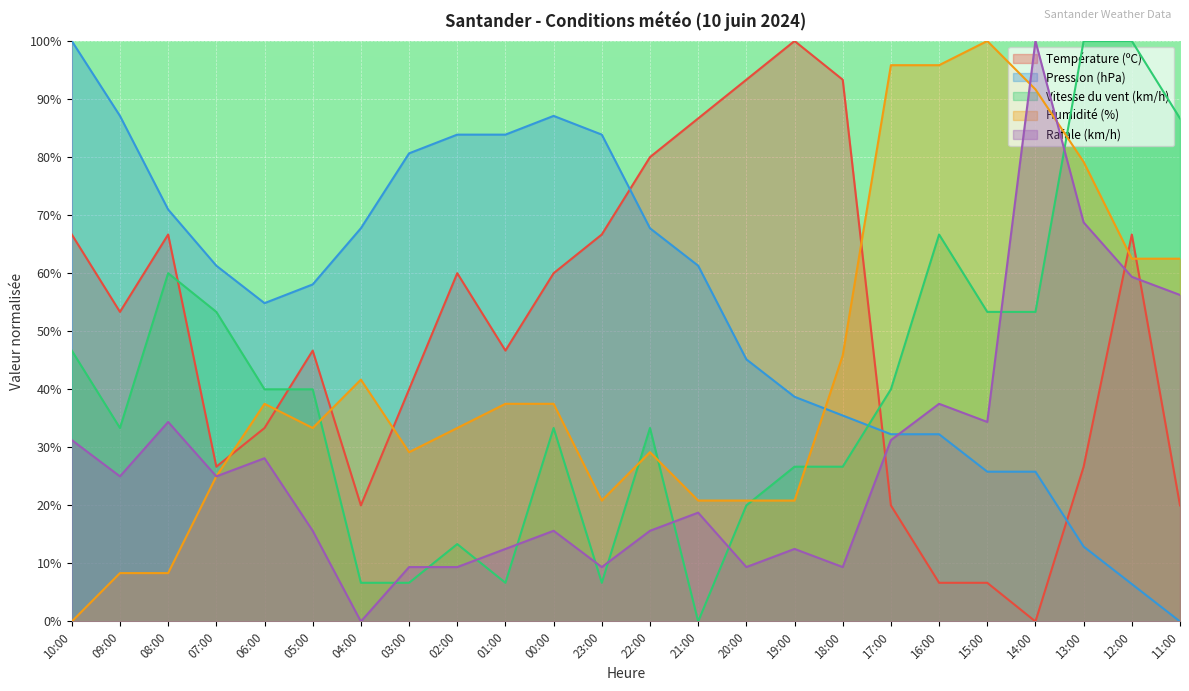

At which category is the sum across all series the highest?

12:00